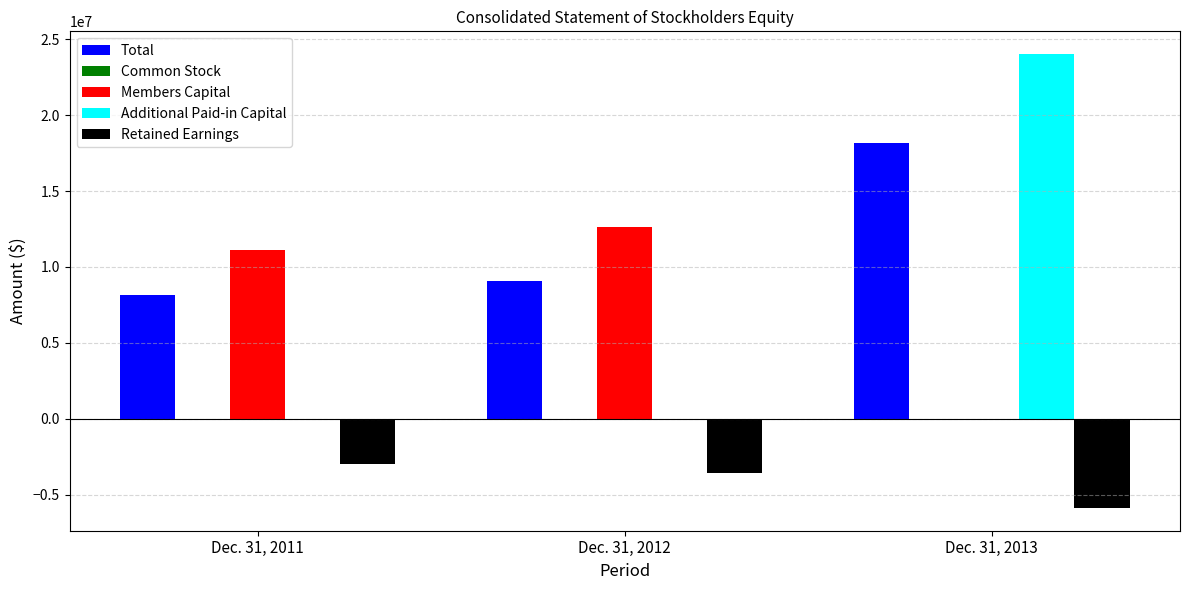

At which category is the sum across all series the highest?

Dec. 31, 2013